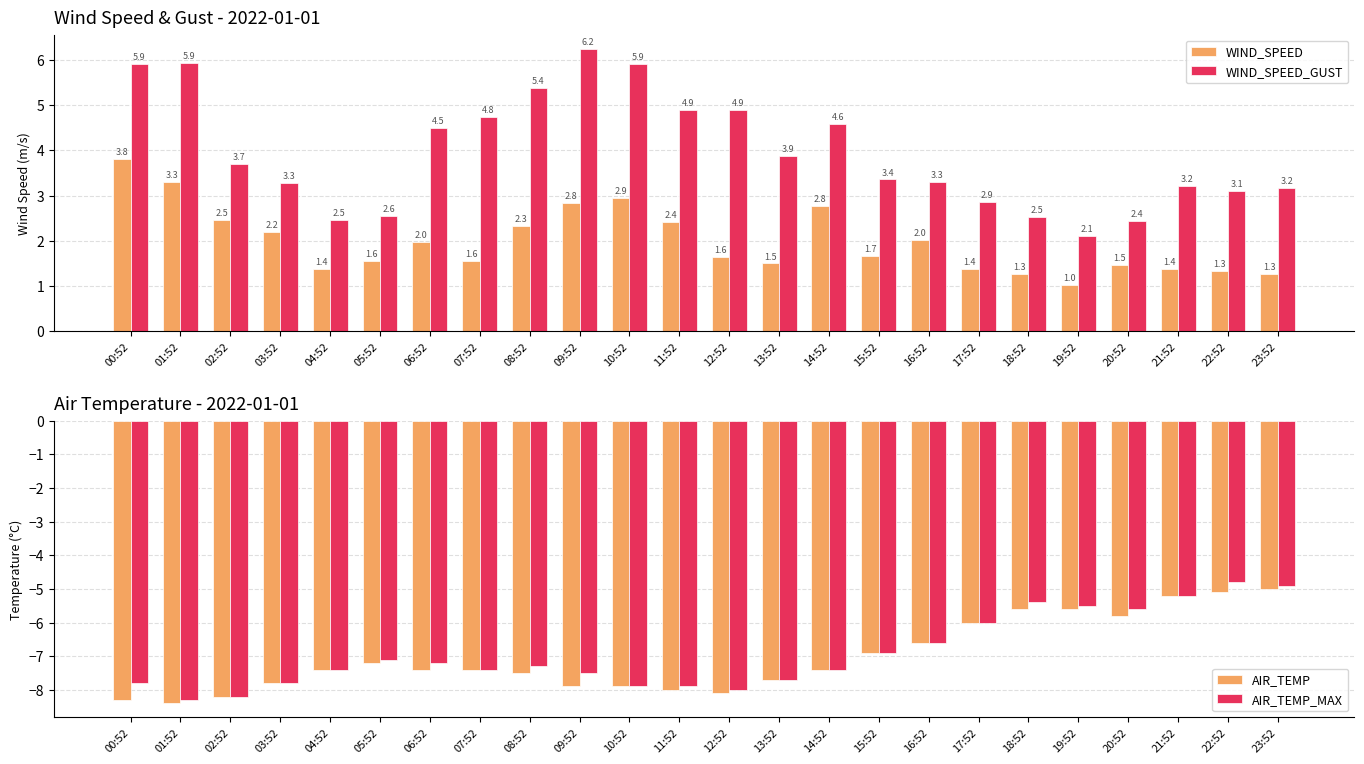

What is the maximum value for WIND_SPEED?

3.8